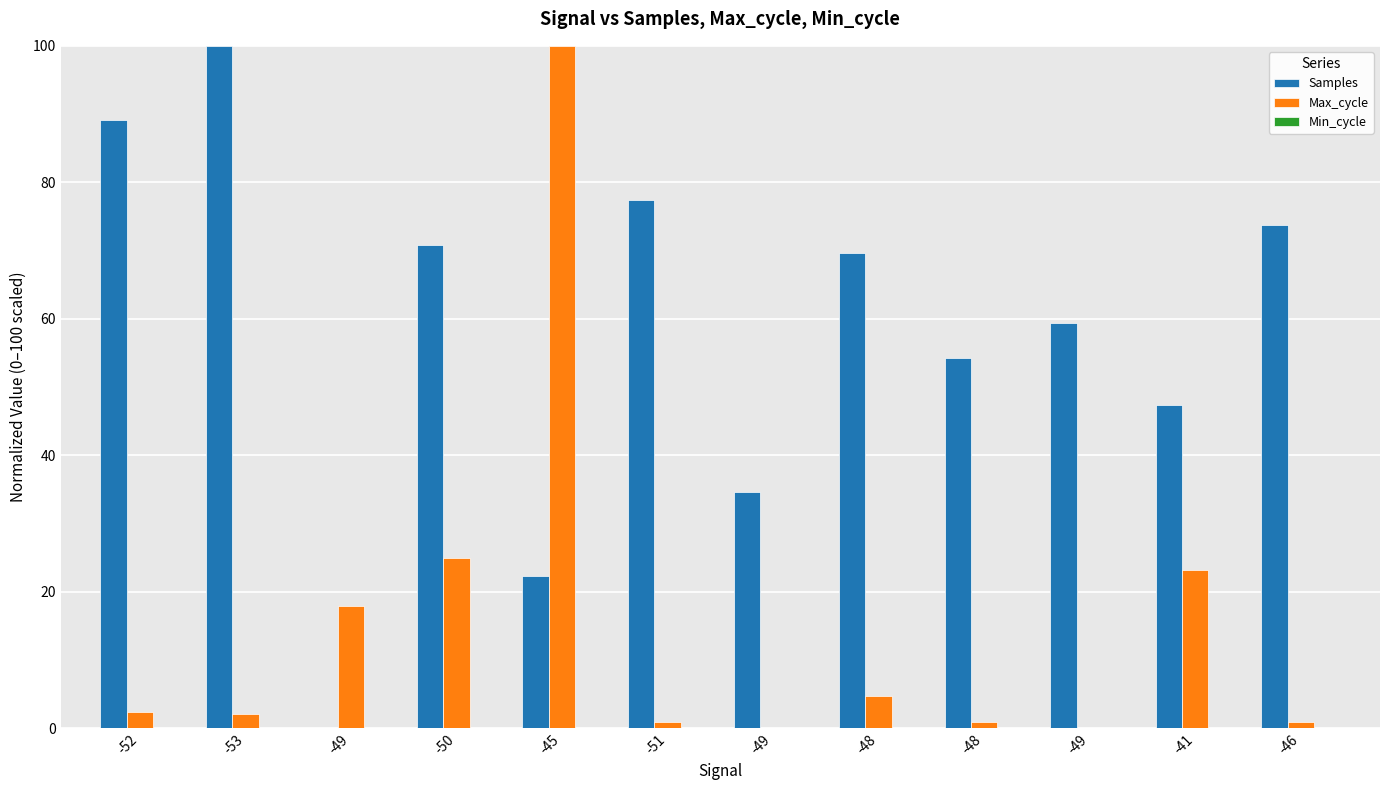

How many data points does each series have?

12